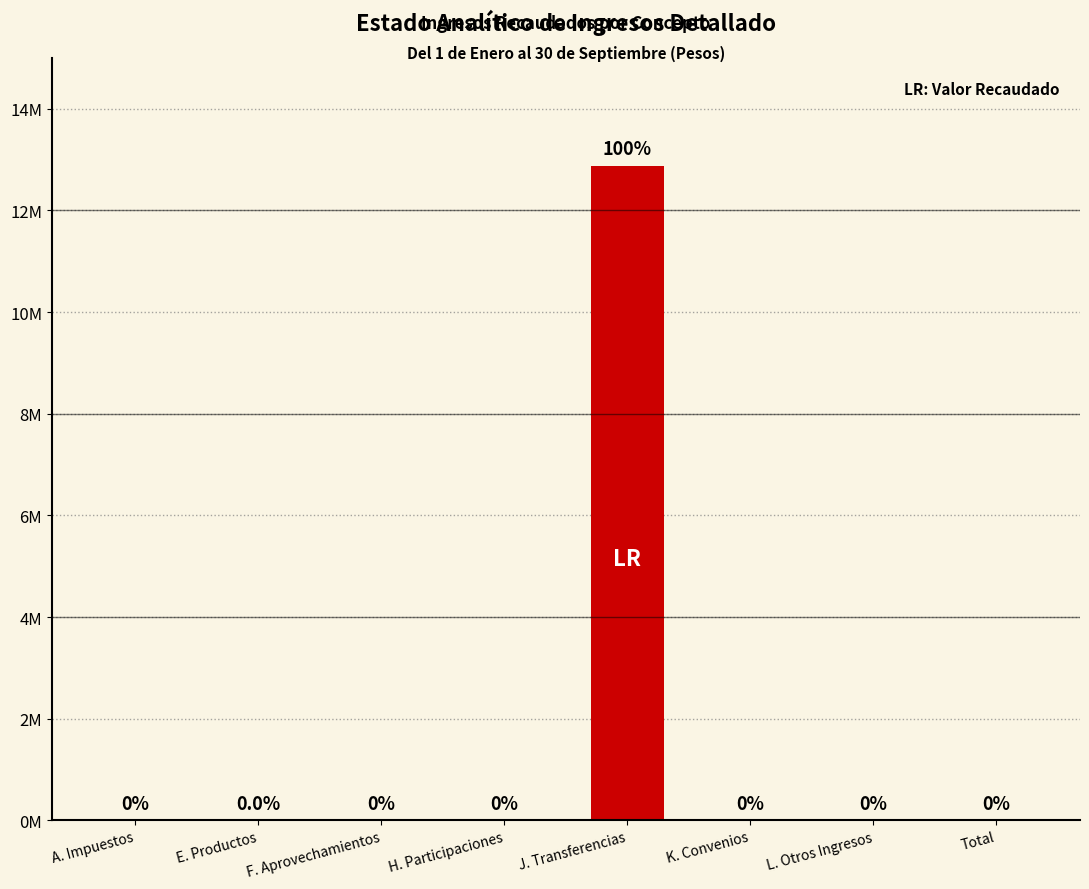

Does the chart contain stacked bars?

No